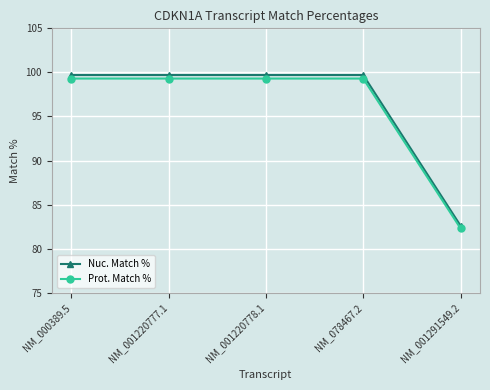

Which series has the largest range (max minus min)?

Nuc. Match %